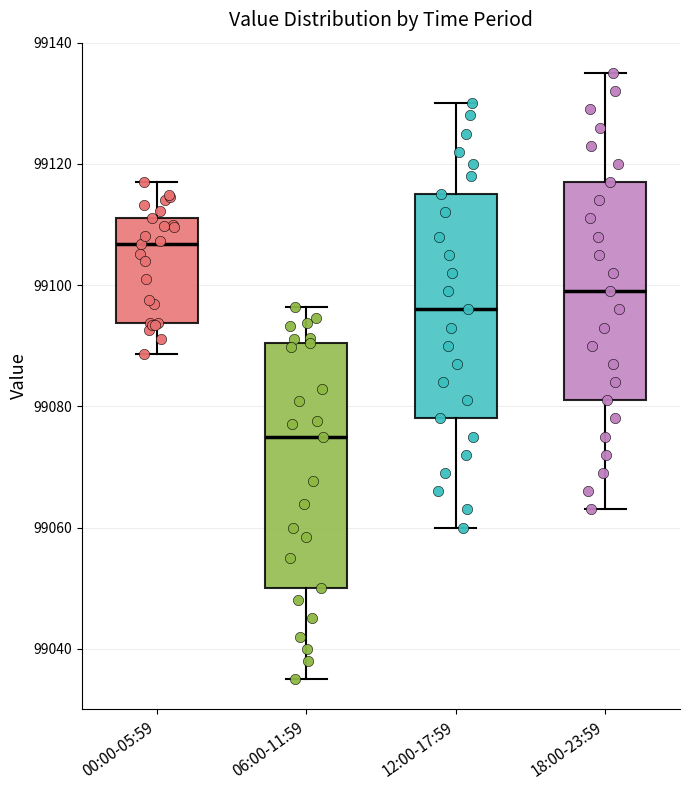

Where is the lower edge of the box for 06:00-11:59 on the y-axis? The values are not printed on the chart, so give them approximately, as read against the axis.

99050